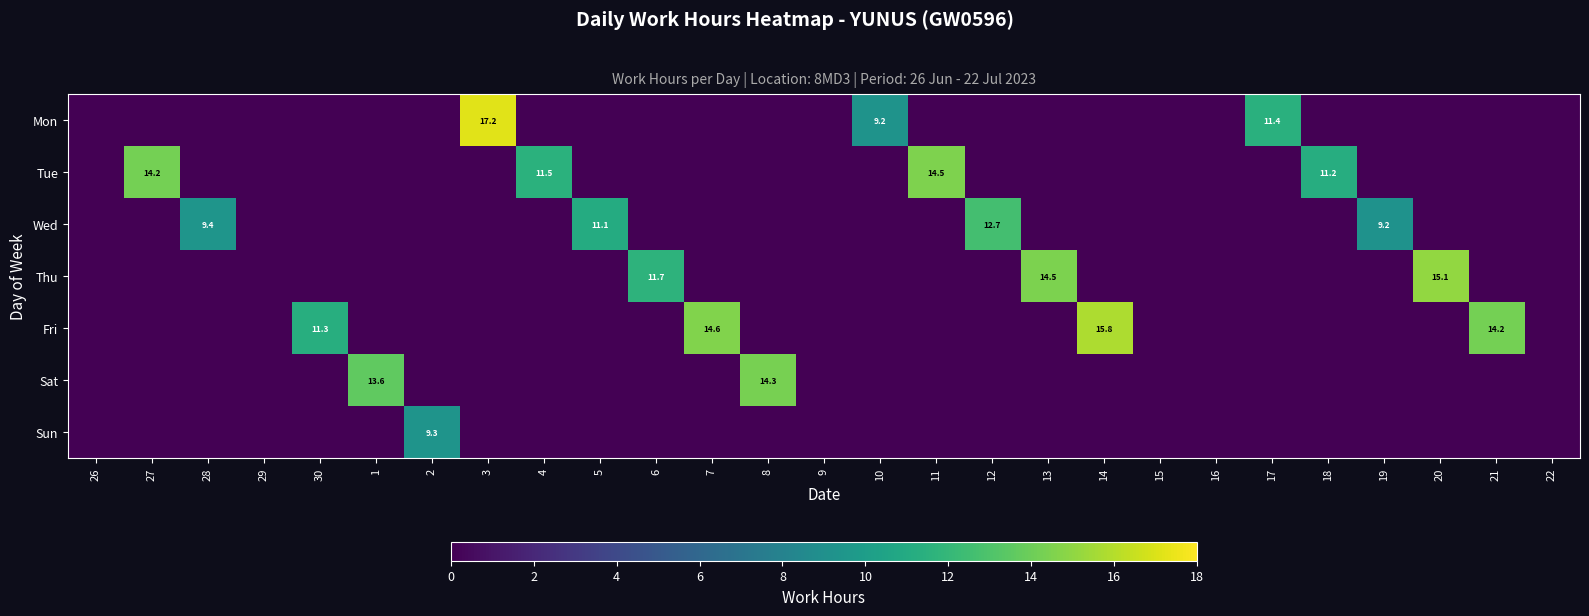

Is it true that Sat equals 21.9 at 8?

False